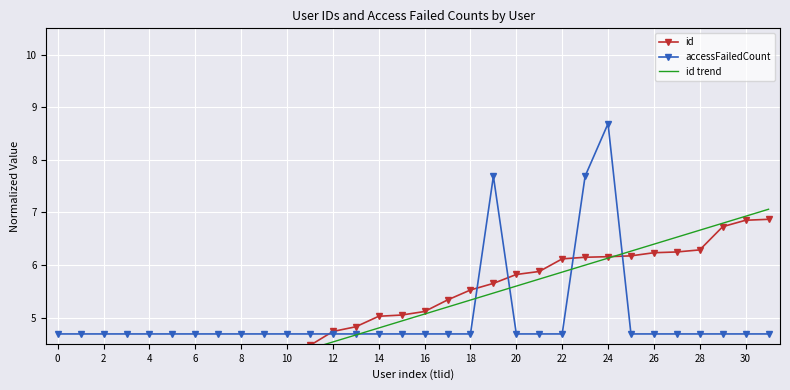

Which series ends up on top after the final intersection of accessFailedCount and id?

id